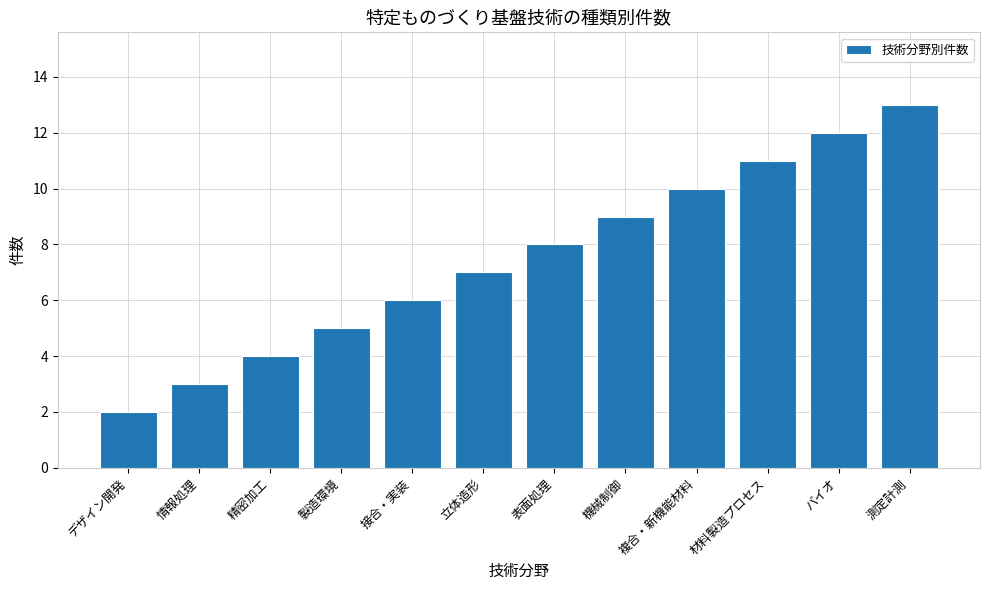

Approximately how many times larger is the value at 精密加工 compared to バイオ?

0.3